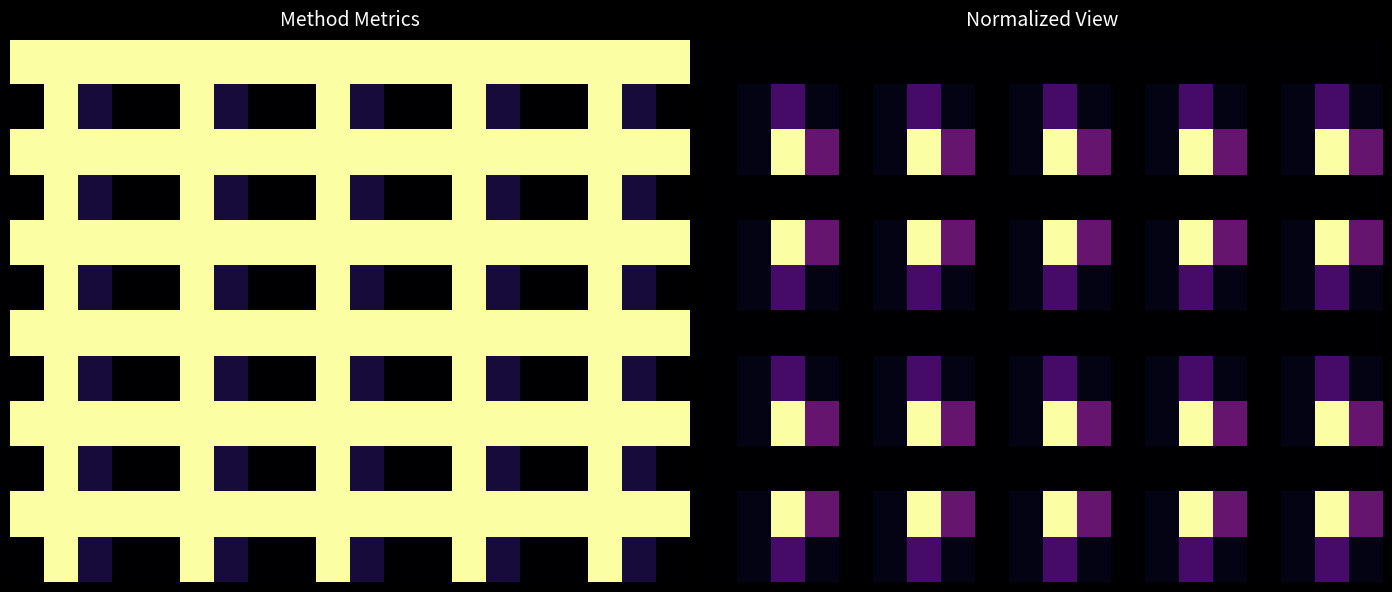

What is the sum of all 10 values?

185